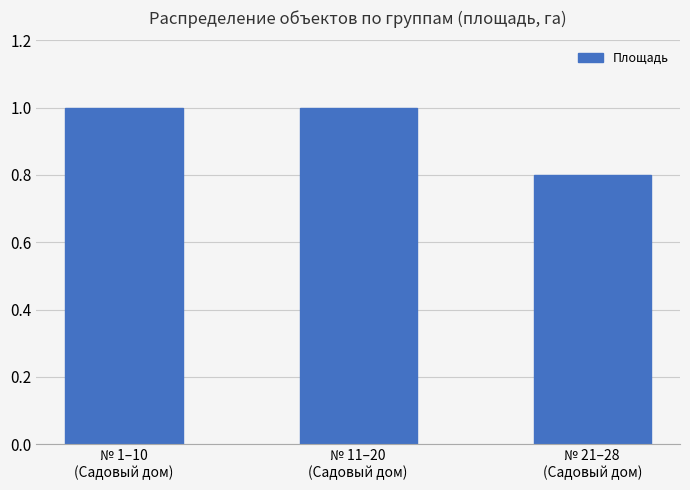

The value at № 1–10
(Садовый дом) is 1.0. True or false?

True